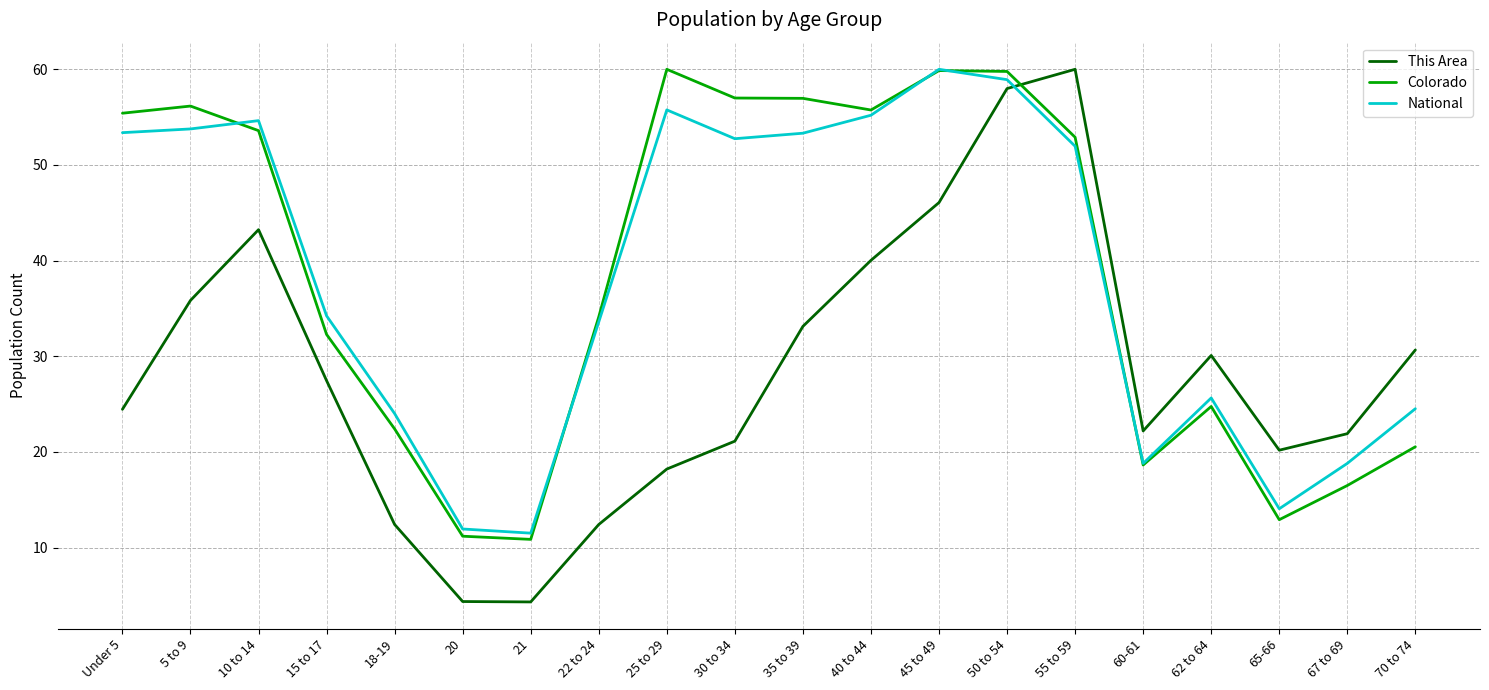

Is the value of National at 65-66 greater than the value of Colorado at 45 to 49?

No